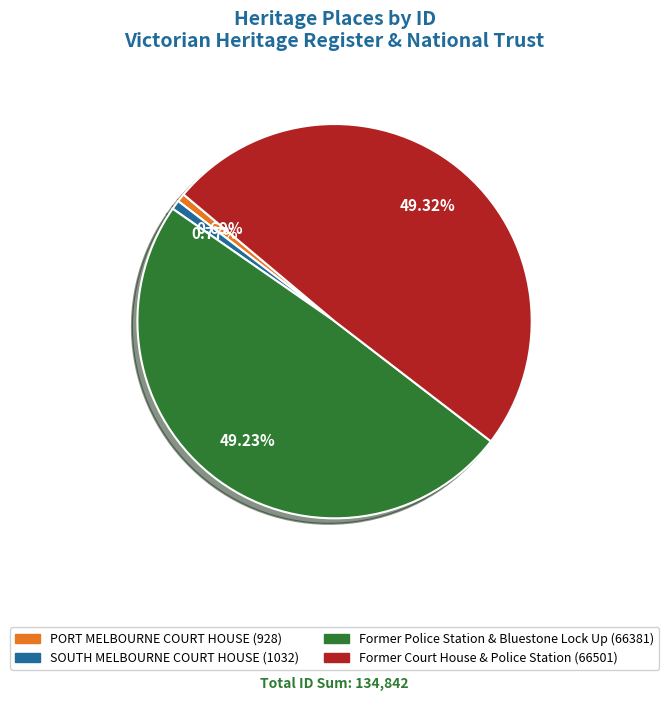

To the nearest percent, what portion does Former Police Station & Bluestone Lock Up represent?

49%